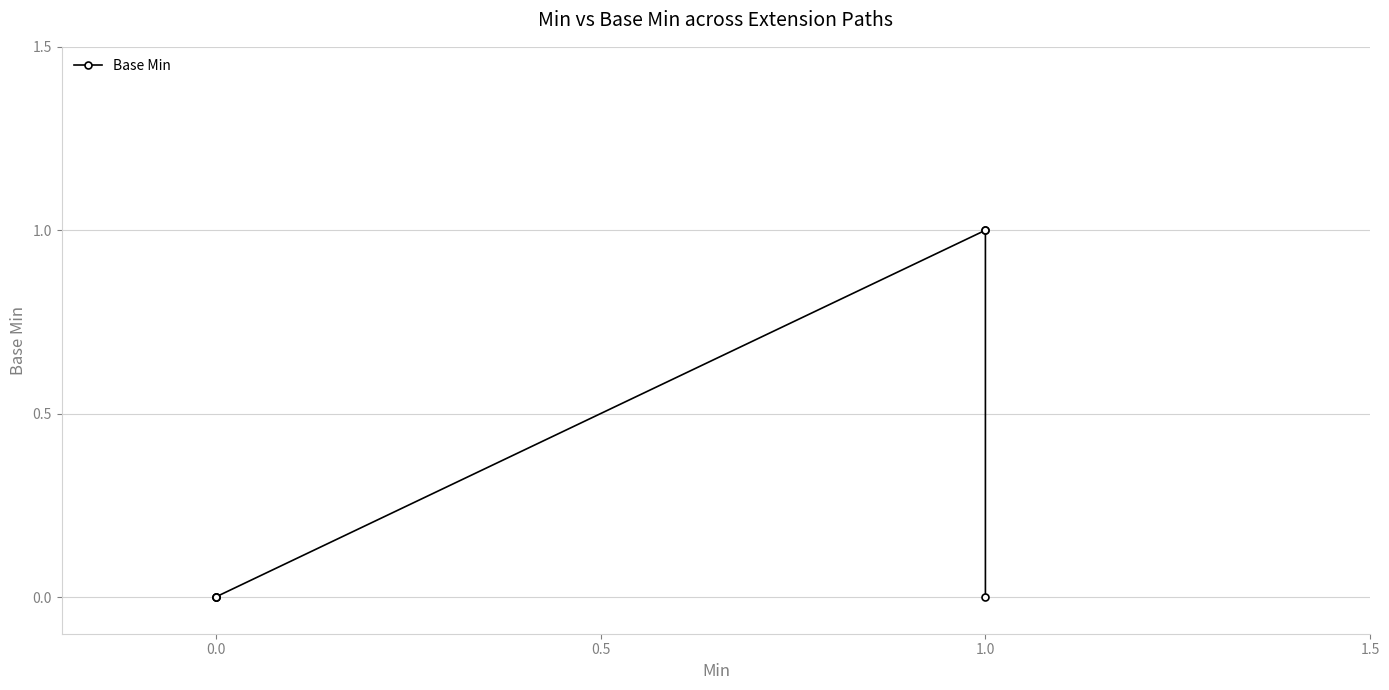

What is the difference between the maximum and second lowest values?

1